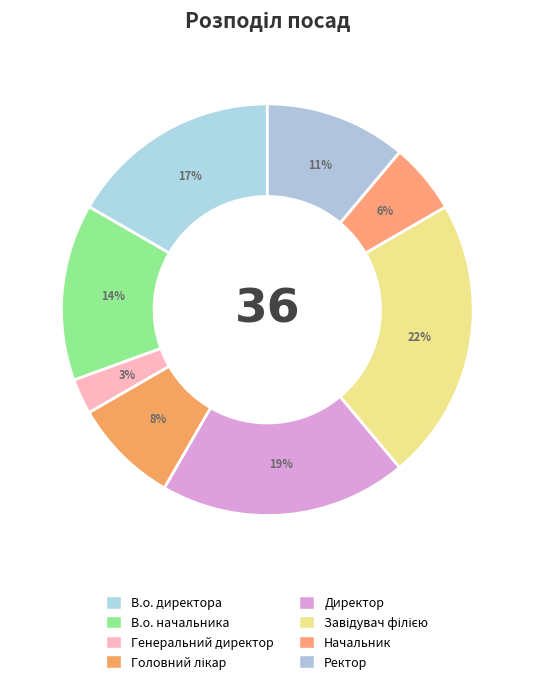

To the nearest percent, what percentage of the pie is Головний лікар?

8%